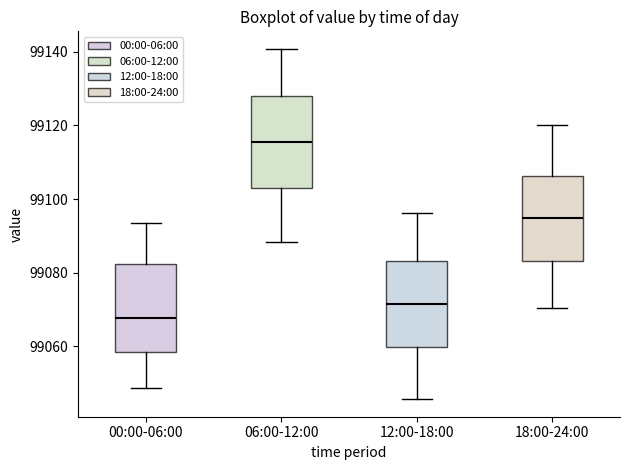

Reading left to right, transcribe this box plot: for each box, give where its median line is, the range the box spans, and where its two whiskers end, as read against the y-axis. The values are not printed on the chart, so give them approximately, as read against the axis.

00:00-06:00: median 99068, box 99058 to 99082, whiskers 99048 to 99094
06:00-12:00: median 99116, box 99104 to 99128, whiskers 99088 to 99140
12:00-18:00: median 99072, box 99060 to 99084, whiskers 99046 to 99096
18:00-24:00: median 99094, box 99084 to 99106, whiskers 99070 to 99120